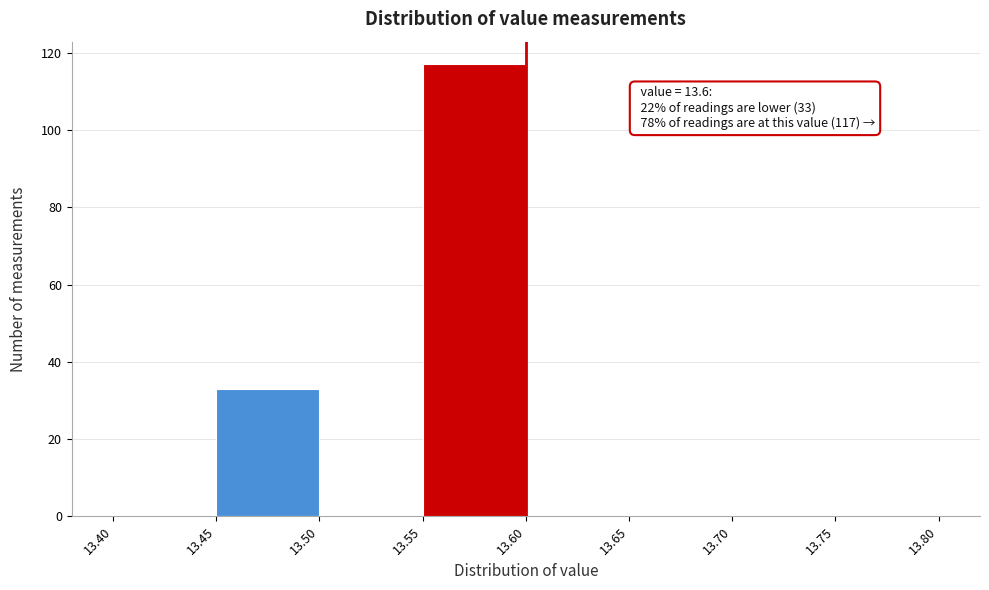

Which range on the x-axis has the tallest bar?

13.55 to 13.60